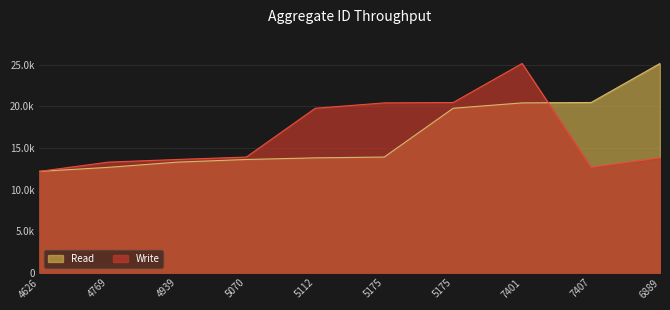

The Read series shows 13814 at 5112. True or false?

True